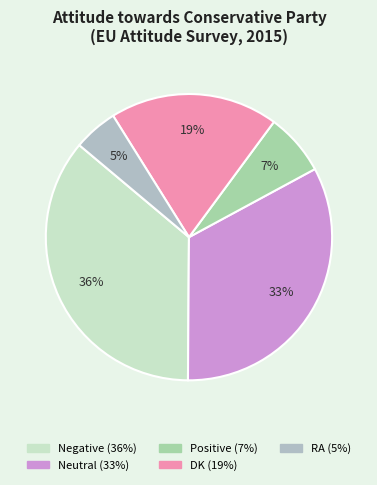

Which category has the biggest portion of the pie?

Negative